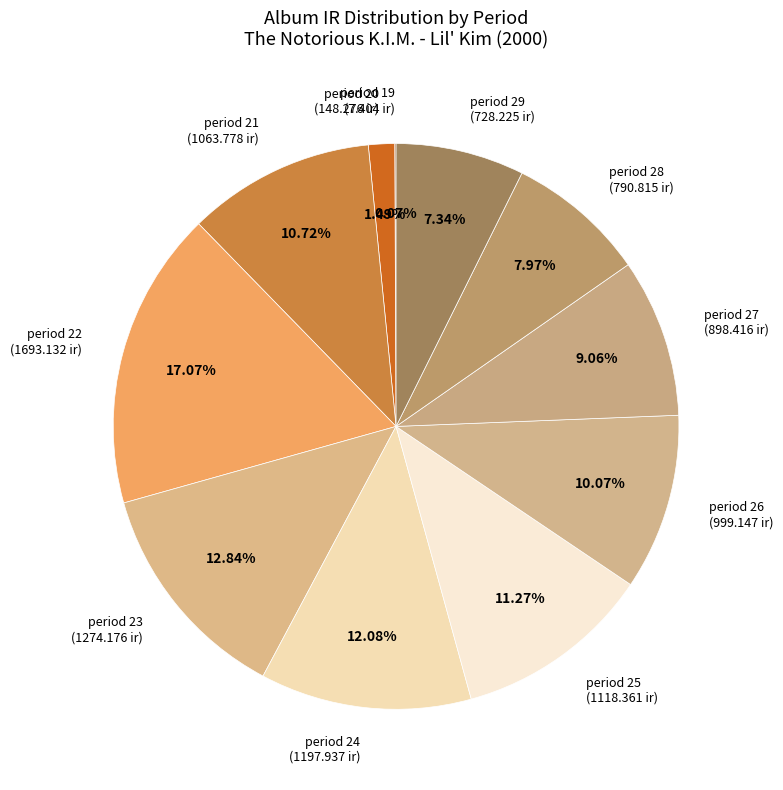

To the nearest percent, what portion does period 23 represent?

13%